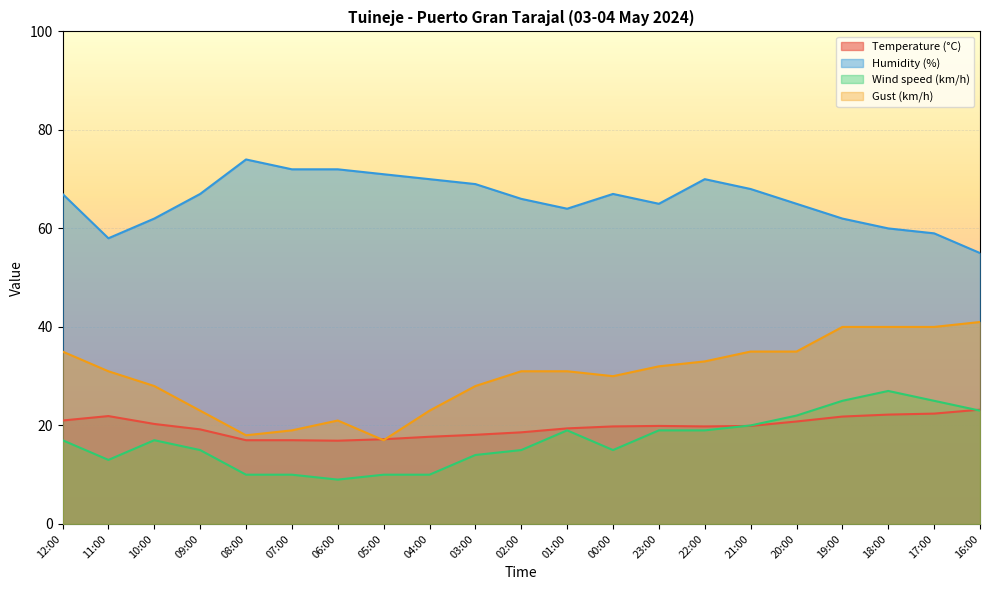

Between 01:00 and 18:00, which series saw the biggest shift?

Gust (km/h)